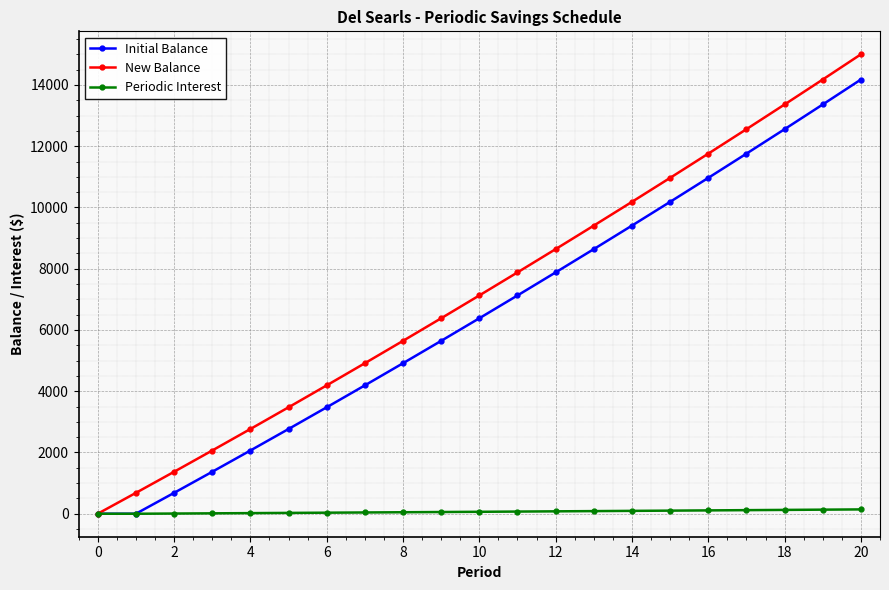

What is the maximum value shown in the chart?

15000.0